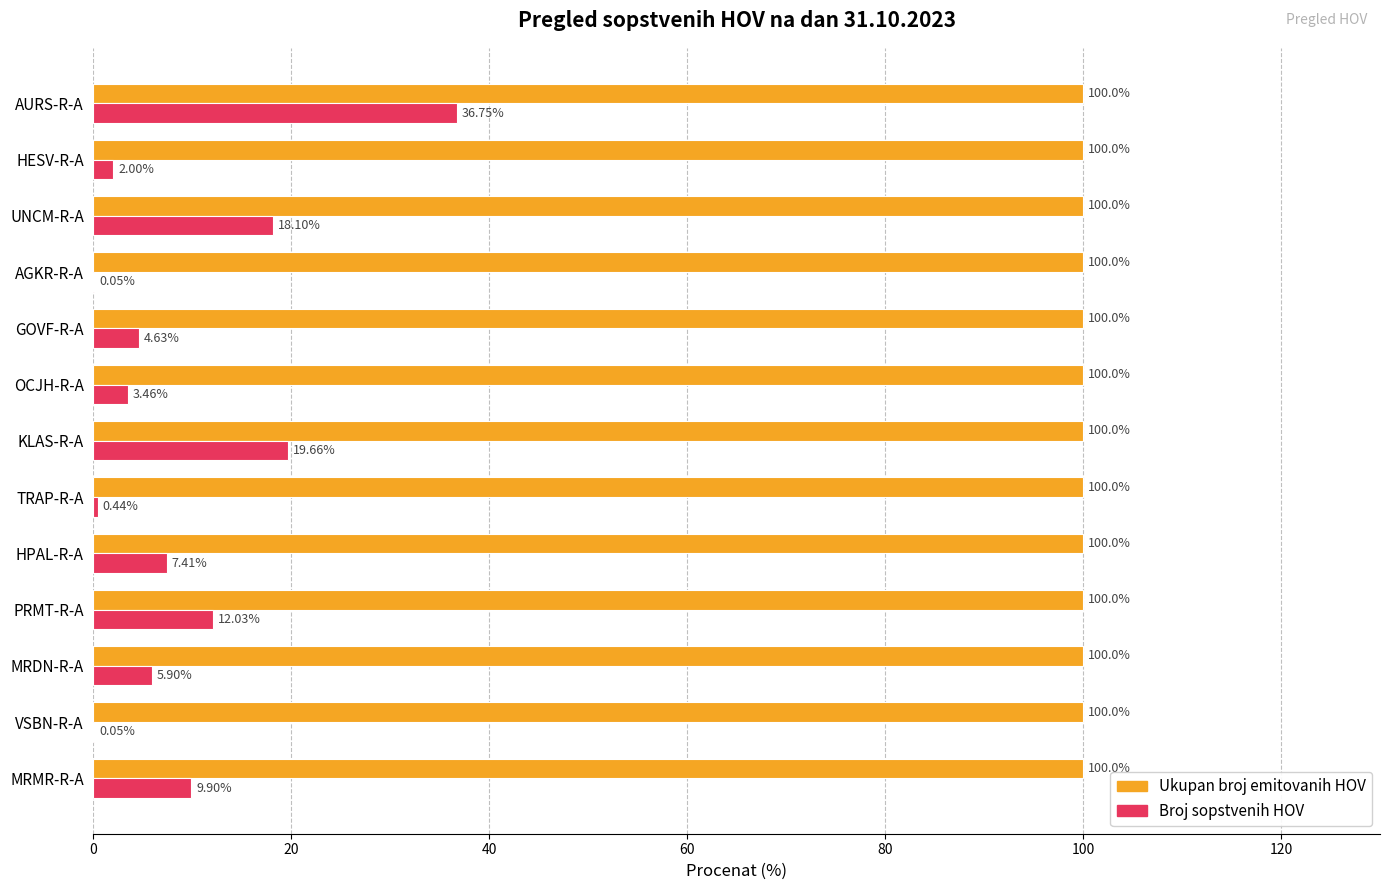

At which label does Broj sopstvenih HOV reach its peak?

AURS-R-A